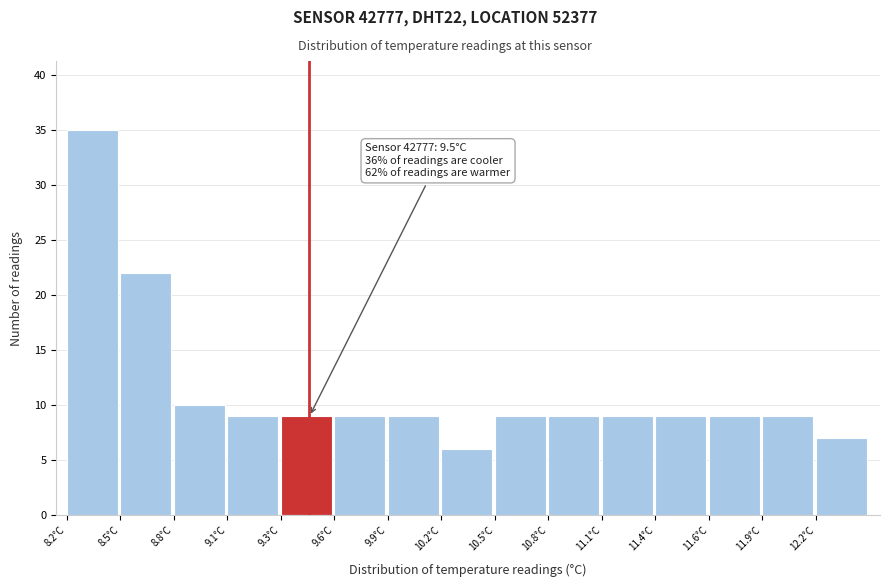

Reading left to right, transcribe all the data shown in this chart.

35	22	10	9	9	9	9	6	9	9	9	9	9	9	7